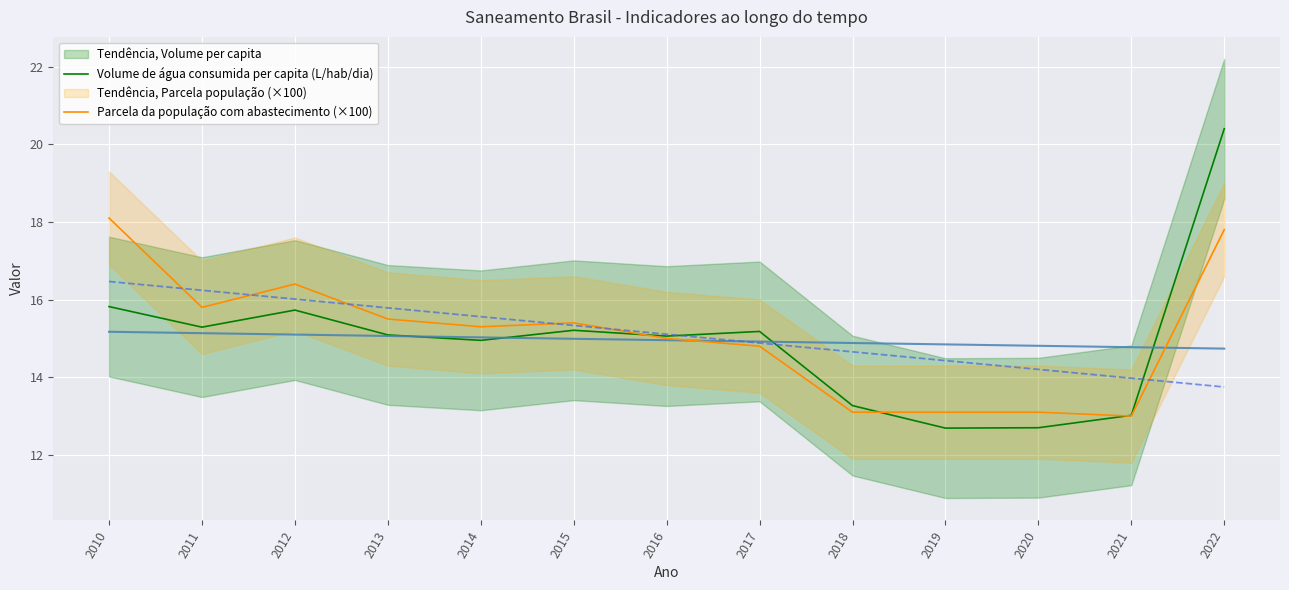

How many interior local valleys does the Parcela da população com abastecimento (×100) series have?

3